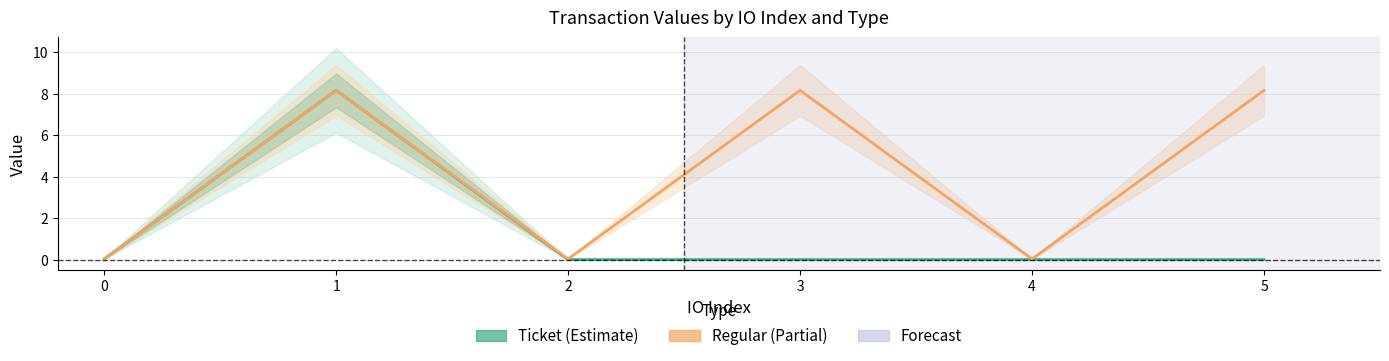

How many categories are shown in the chart?

6